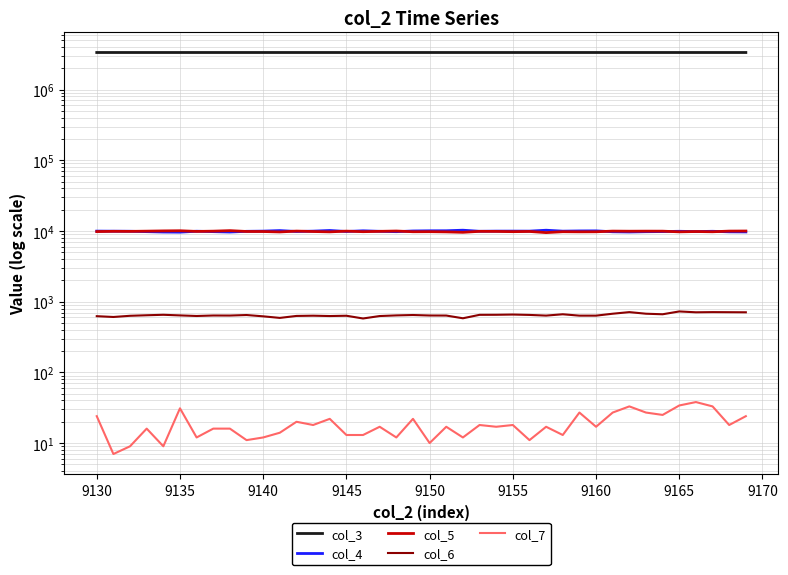

Is the value of col_5 at 9165 greater than the value of col_7 at 9160?

Yes